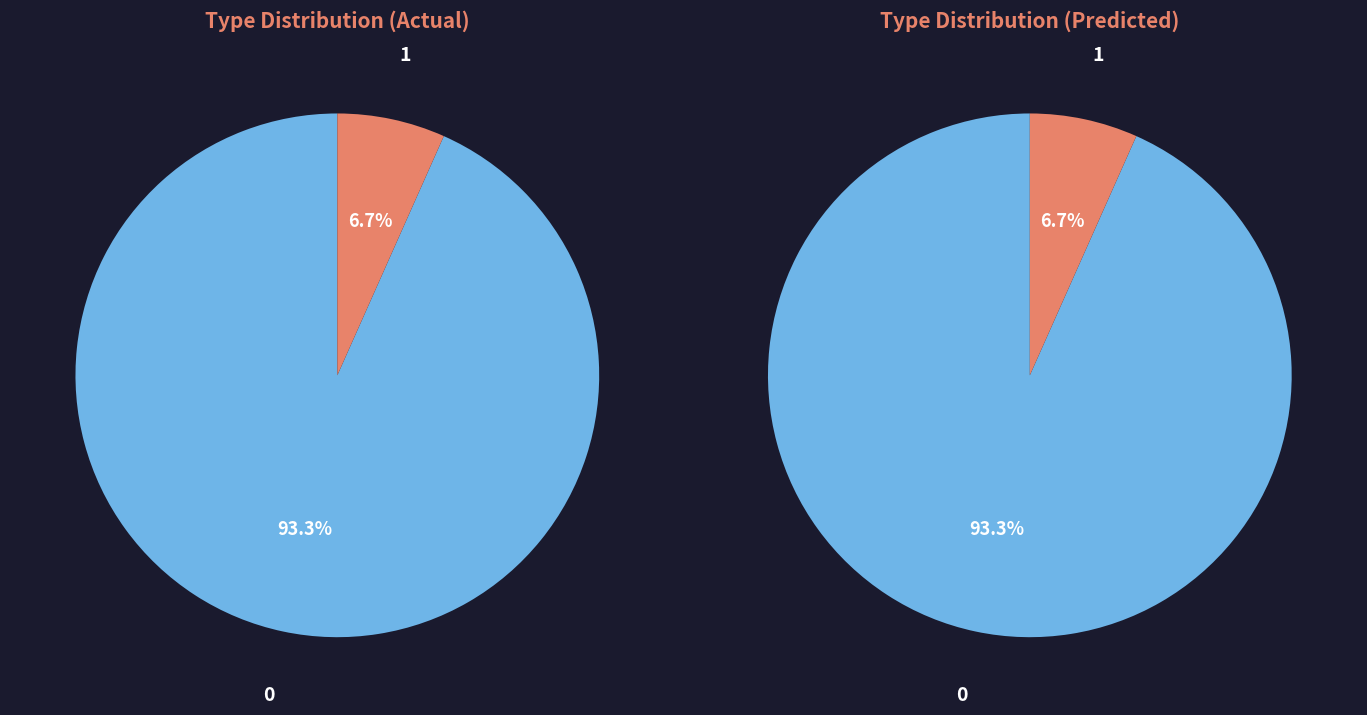

The trade journal slice represents 7% of the pie. True or false?

True